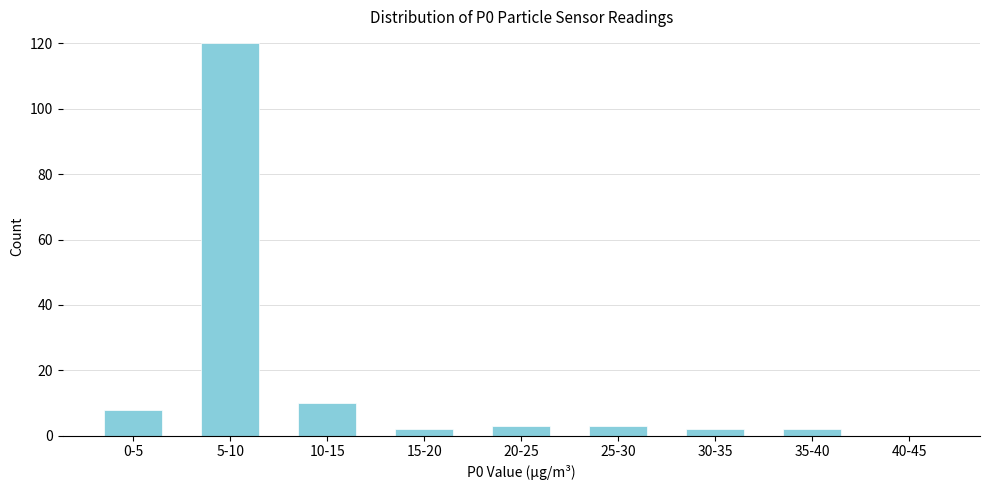

Reading left to right, transcribe all the data shown in this chart.

0-5=8	5-10=120	10-15=10	15-20=2	20-25=3	25-30=3	30-35=2	35-40=2	40-45=0